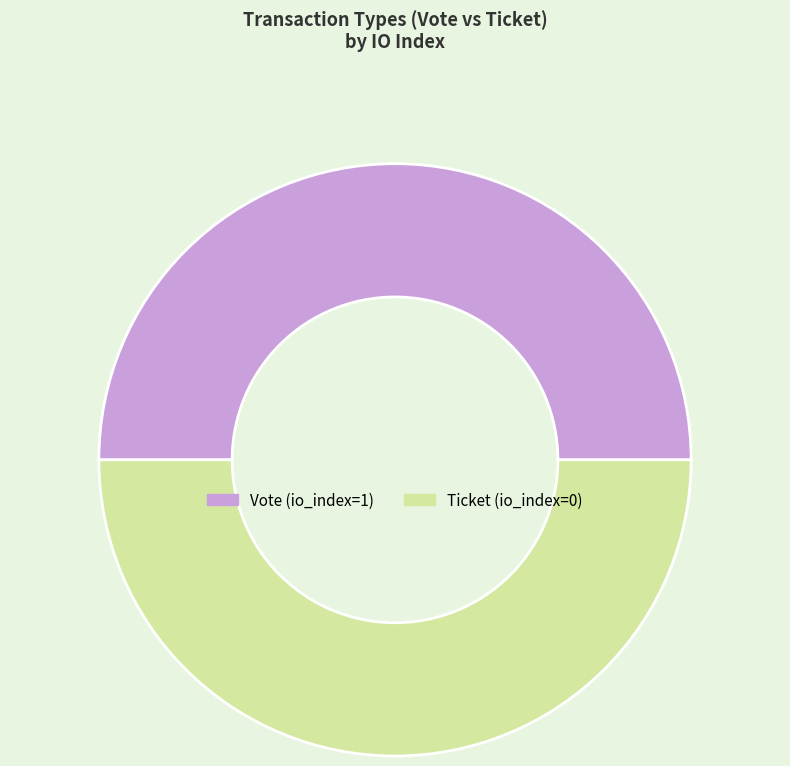

Is the sum of Vote (io_index=1) and Ticket (io_index=0) greater than half?

Yes